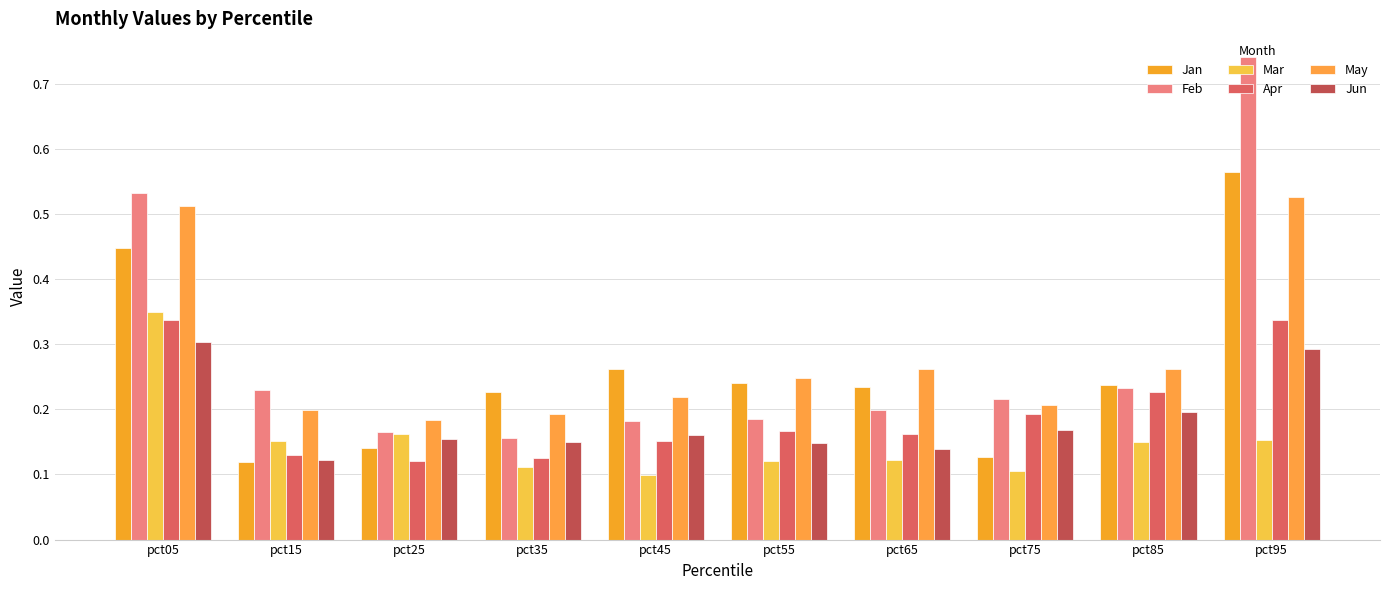

How many groups of bars are there?

10